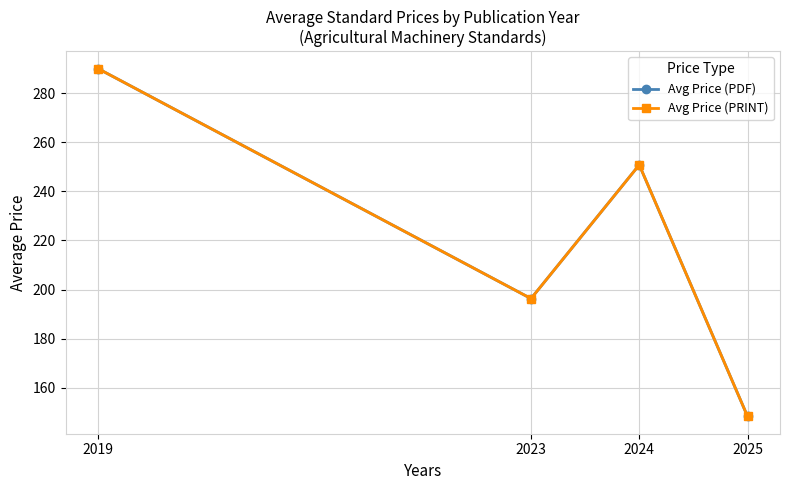

What is the sum of the Avg Price (PDF) values at 2025 and 2023?

344.6